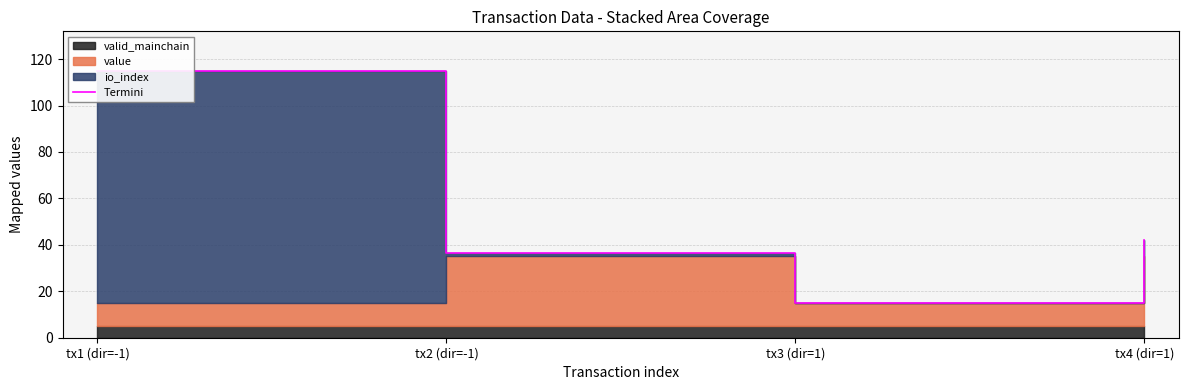

What is the minimum value shown in the chart?

15.1